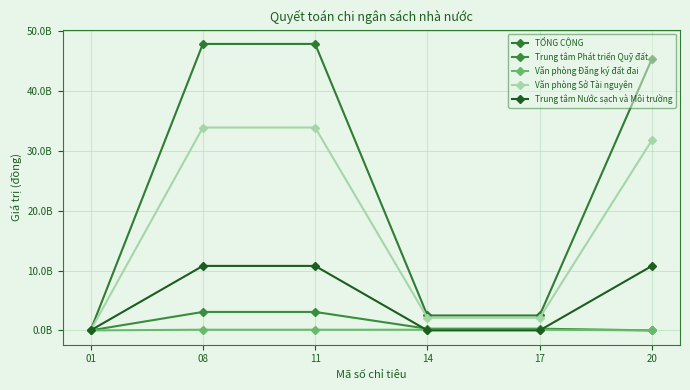

List the series in order of their peak value, highest first.

TỔNG CỘNG, Văn phòng Sở Tài nguyên, Trung tâm Nước sạch và Môi trường, Trung tâm Phát triển Quỹ đất, Văn phòng Đăng ký đất đai